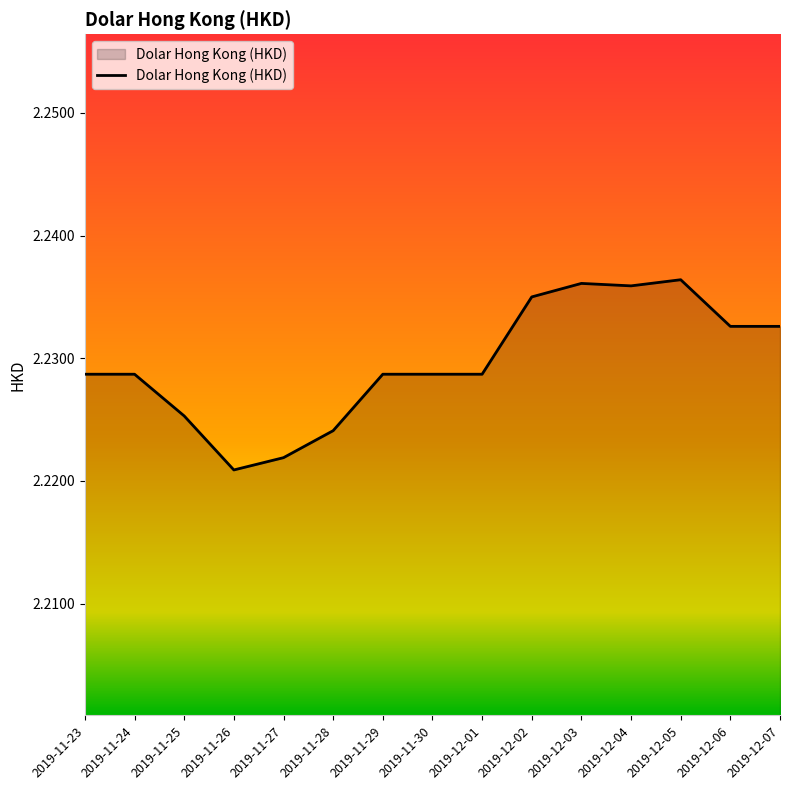

What is the ratio of the value at 2019-11-25 to the value at 2019-11-26?

1.0